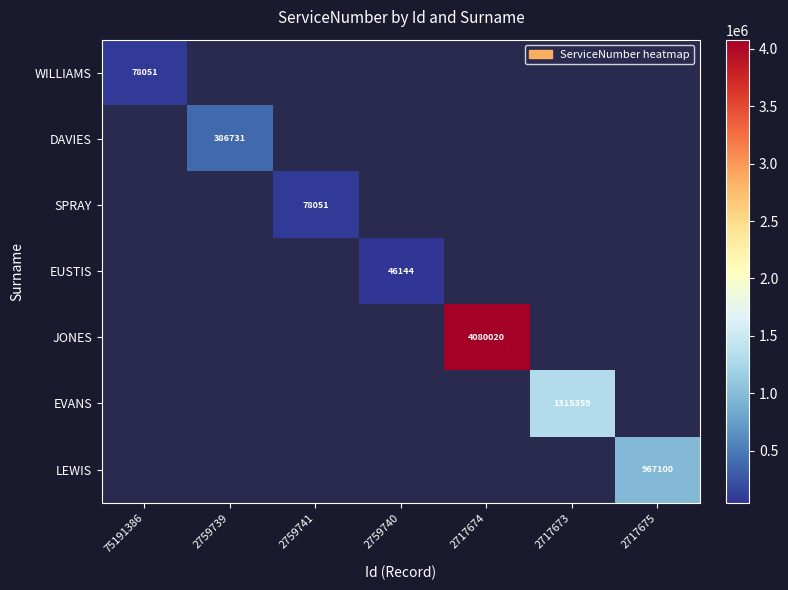

True or false: LEWIS has a value of 433483 at 2717675.

False